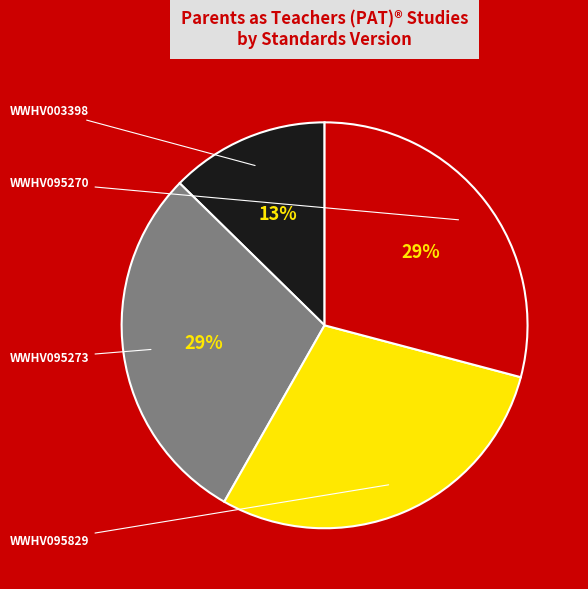

Do WWHV003398 and WWHV095273 together represent more than half of the pie?

No